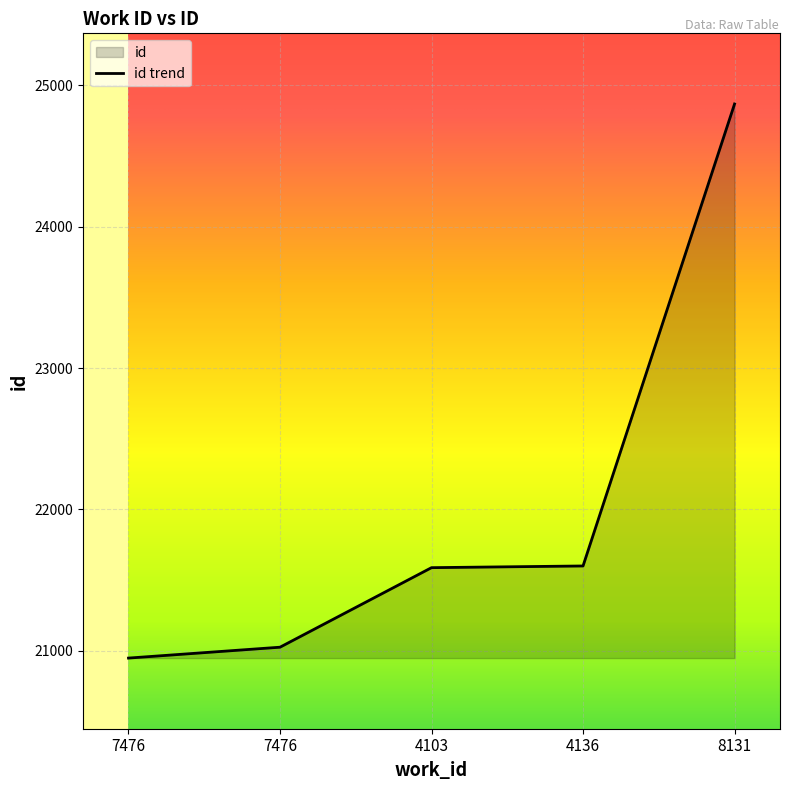

What is the difference between the values at 8131 and 4103?

3282